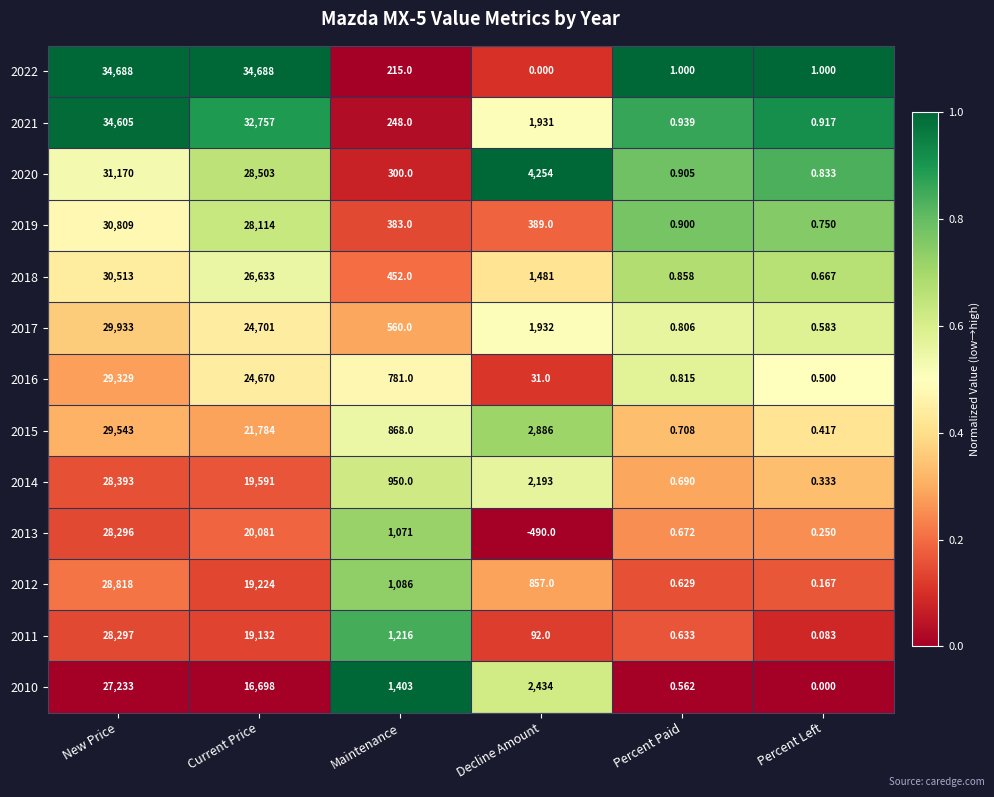

Which category has the lowest value across all series?

Decline Amount